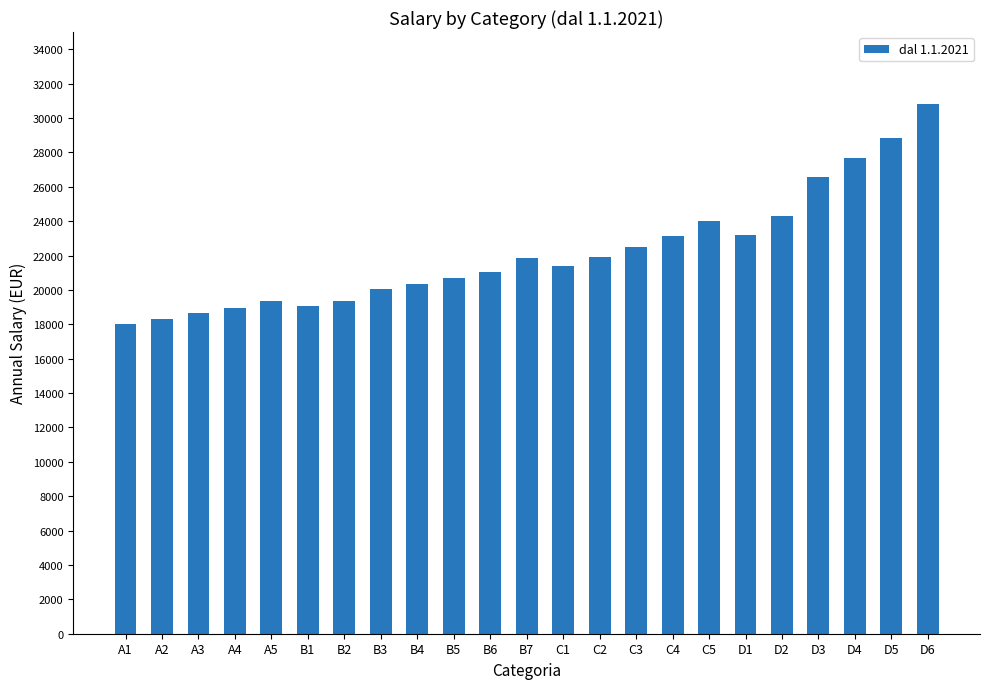

The chart shows a value of 12914.9 at D4. True or false?

False